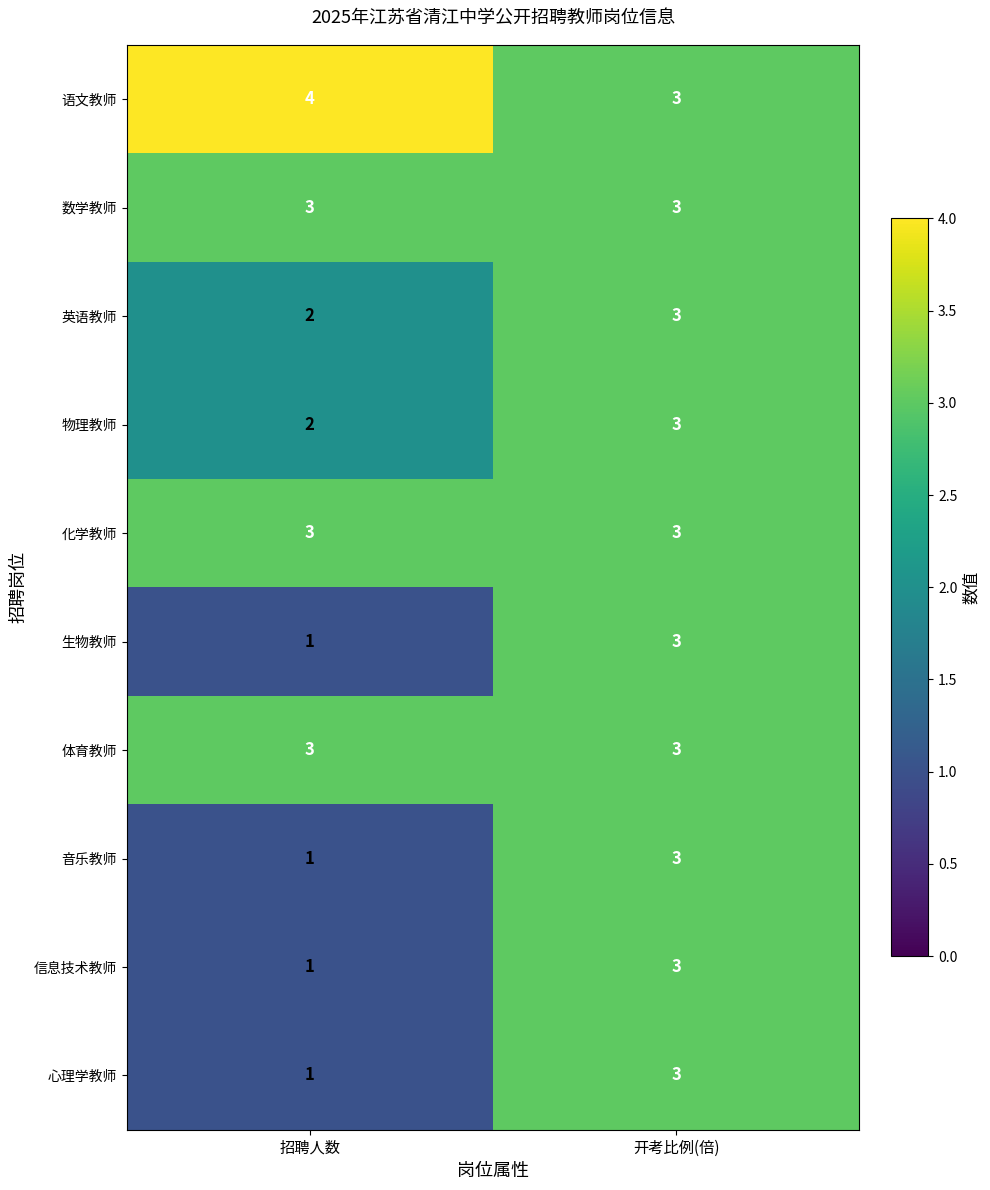

Where is 英语教师 nearest to the value 2?

招聘人数